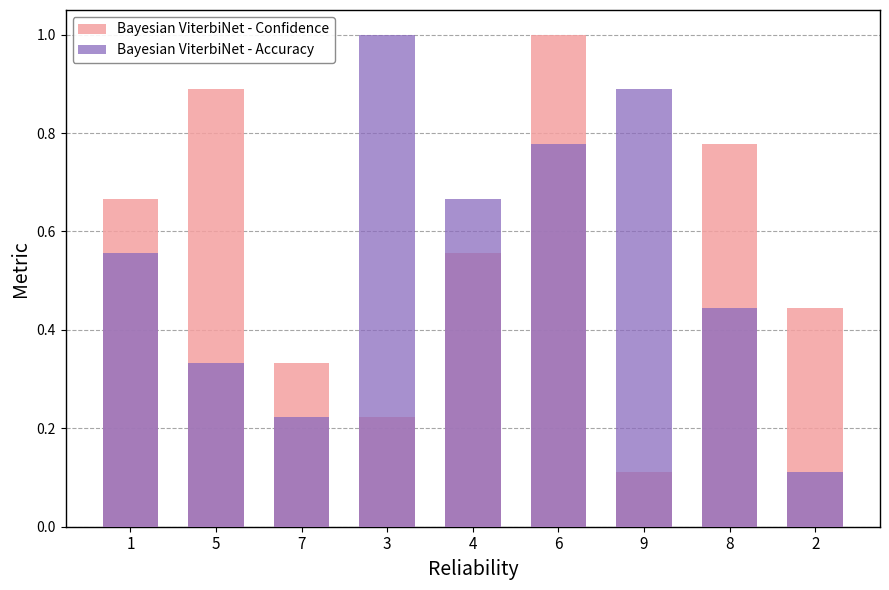

What is the total value across all series at 6?

1.8